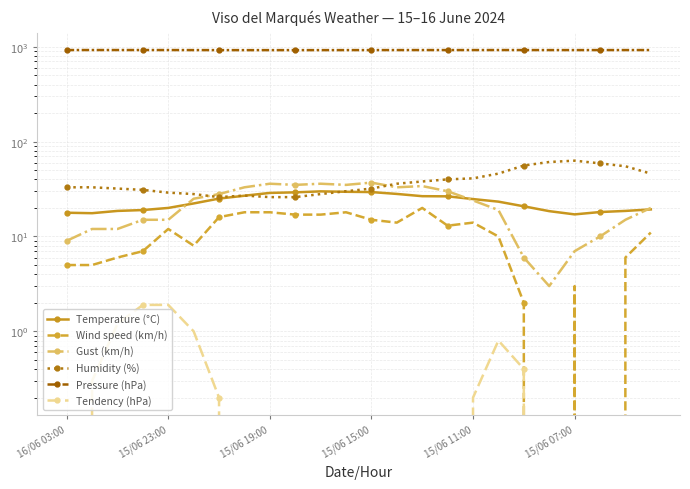

Reading left to right, list all the values displayed in this chart.

Temperature (°C): 17.8	17.6	18.6	19.0	20.0	22.3	25.1	26.9	28.8	29.2	29.9	29.6	29.4	28.1	26.6	26.5	24.8	23.3	20.8	18.5	17.1	18.1	18.6	19.3
Wind speed (km/h): 5.0	5.0	6.0	7.0	12.0	8.0	16.0	18.0	18.0	17.0	17.0	18.0	15.0	14.0	20.0	13.0	14.0	10.0	2.0	0.0	3.0	0.0	6.0	11.0
Gust (km/h): 9.0	12.0	12.0	15.0	15.0	25.0	28.0	33.0	36.0	35.0	36.0	35.0	37.0	33.0	34.0	30.0	24.0	19.0	6.0	3.0	7.0	10.0	15.0	20.0
Humidity (%): 33.0	33.0	32.0	31.0	29.0	28.0	26.0	27.0	26.0	26.0	28.0	30.0	32.0	36.0	38.0	40.0	41.0	46.0	56.0	61.0	63.0	59.0	55.0	46.0
Pressure (hPa): 924.1	924.3	924.4	924.4	924.0	923.2	922.5	922.1	922.2	922.3	922.4	922.9	923.2	923.5	923.8	923.9	923.7	924.2	923.9	923.5	923.4	923.5	923.6	923.9
Tendency (hPa): -0.3	0.3	1.2	1.9	1.9	1.0	0.2	-0.3	-0.7	-0.9	-1.1	-0.9	-0.7	-0.2	-0.4	0.0	0.2	0.8	0.4	-0.1	-0.5	-0.6	-0.6	-0.4